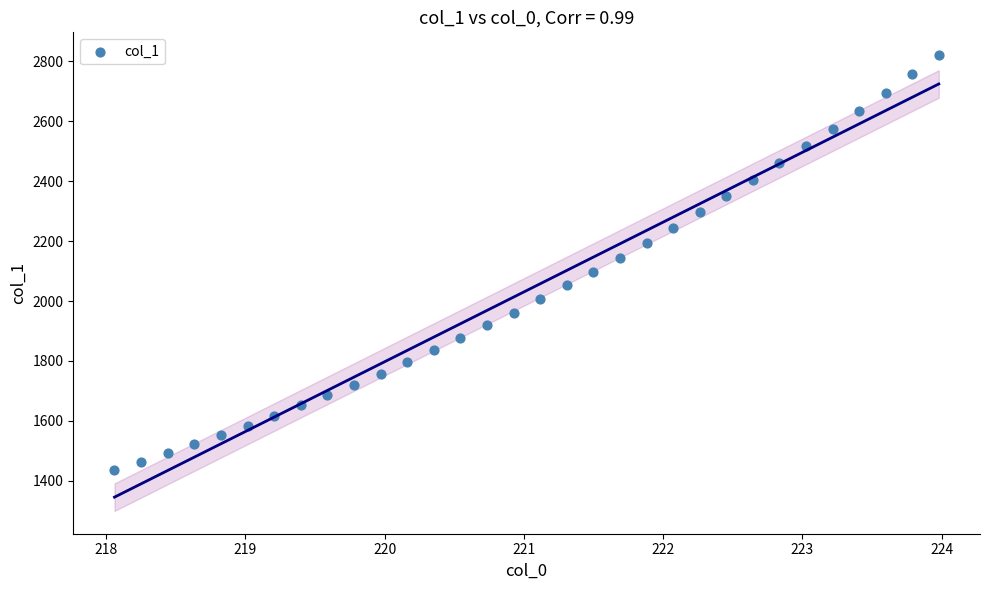

What is the range of Y values (max minus min)?

1383.9